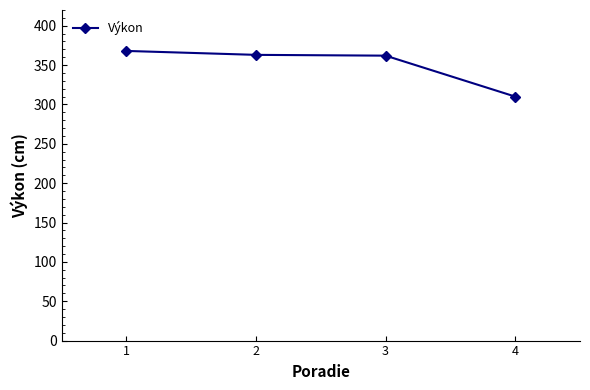

What is the ratio of the value at 2 to the value at 4?

1.2